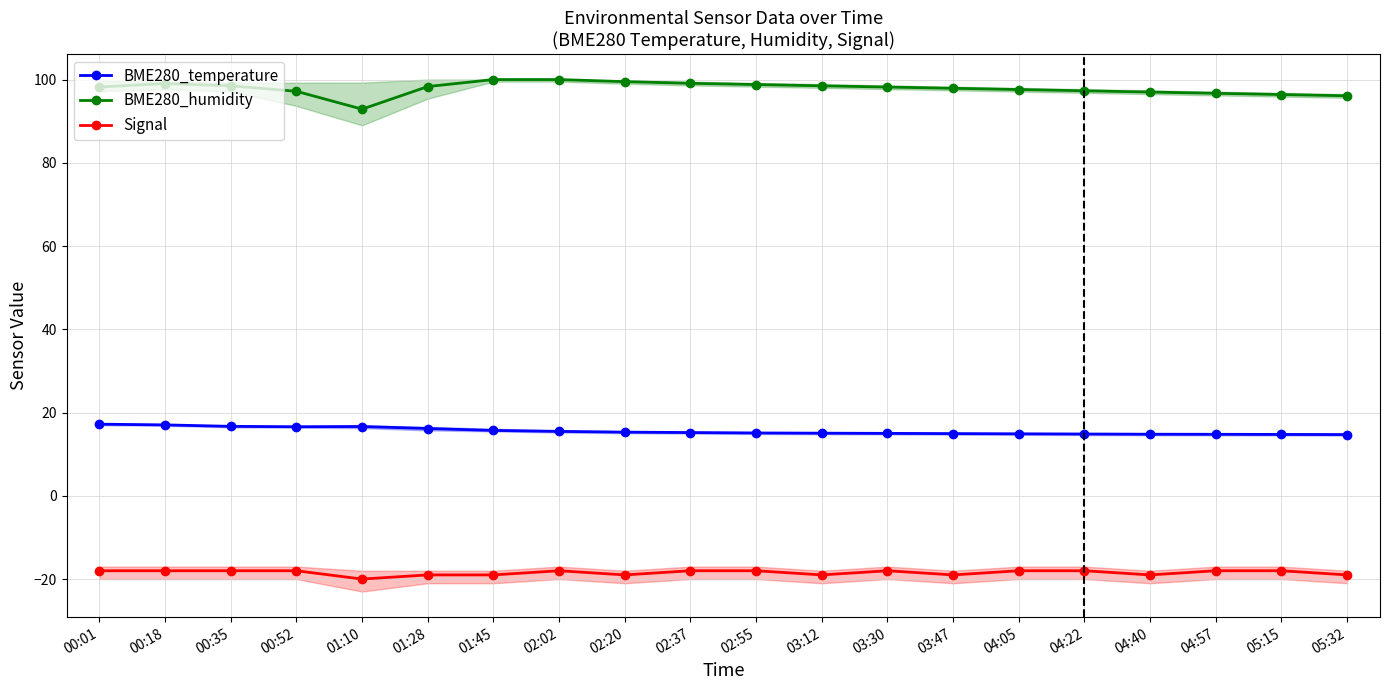

How many Signal values are between -19 and -18?

19